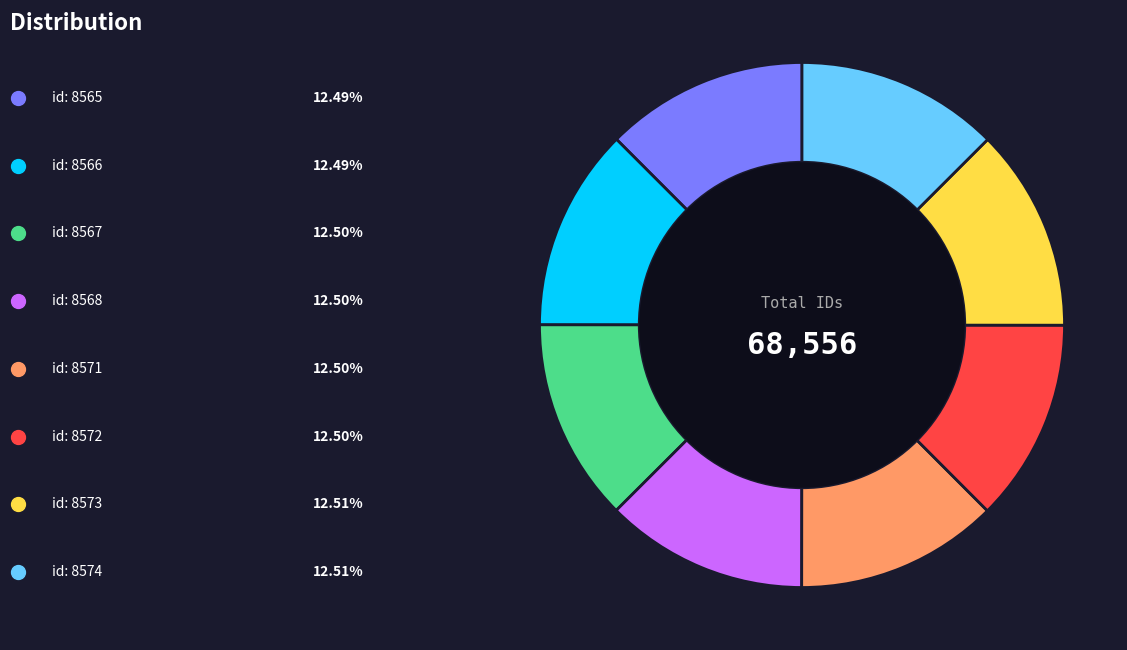

Is there a majority slice in this chart?

No